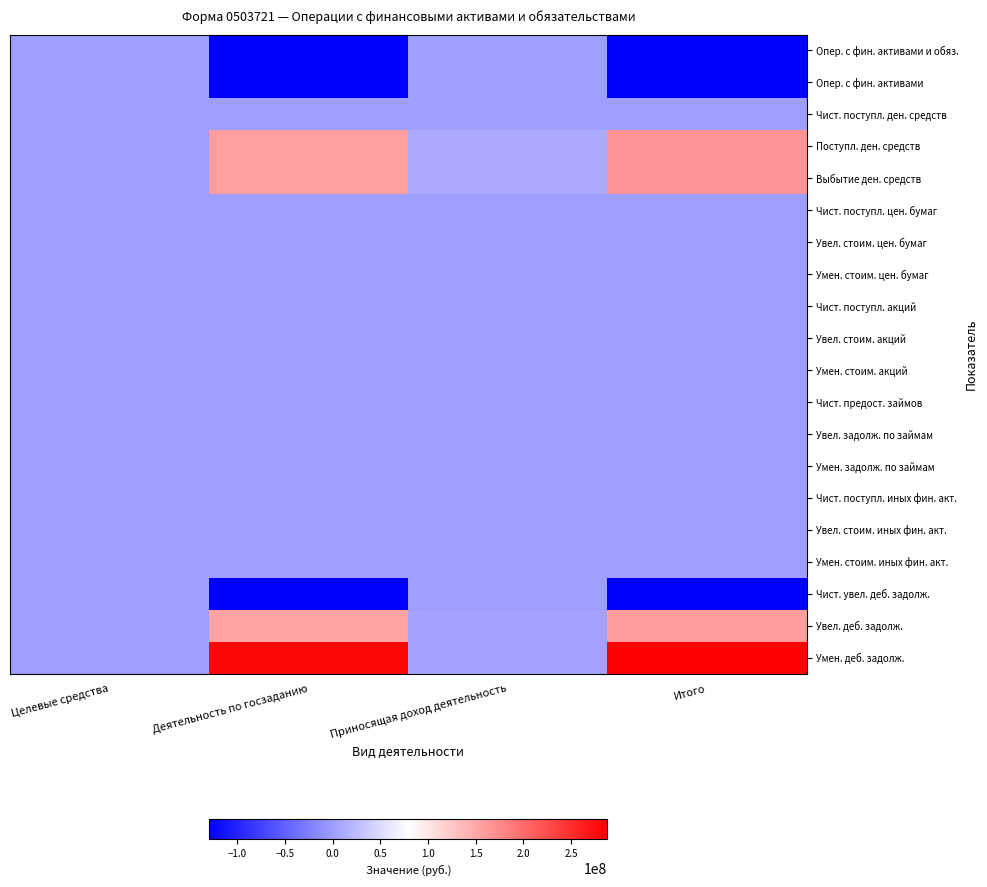

At which label is Чист. поступл. цен. бумаг closest to 0?

Целевые средства